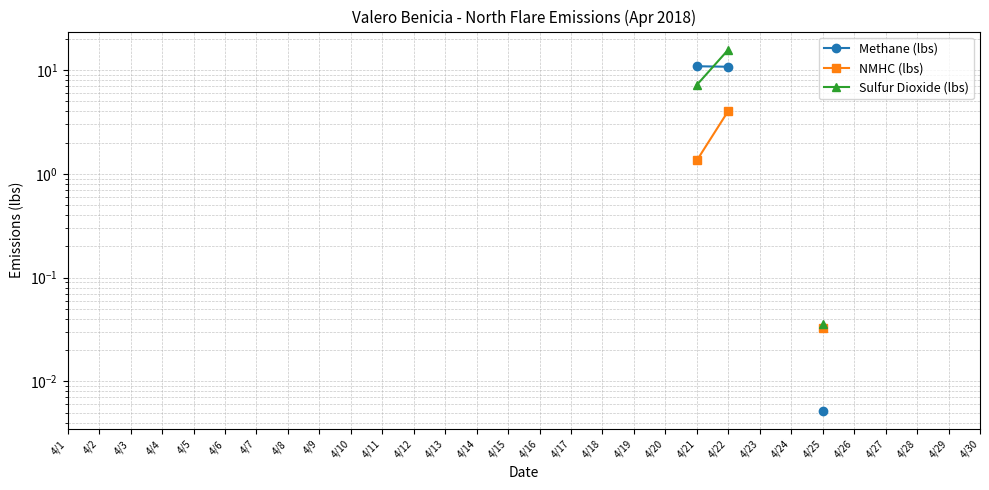

Does the chart have visible grid lines?

Yes